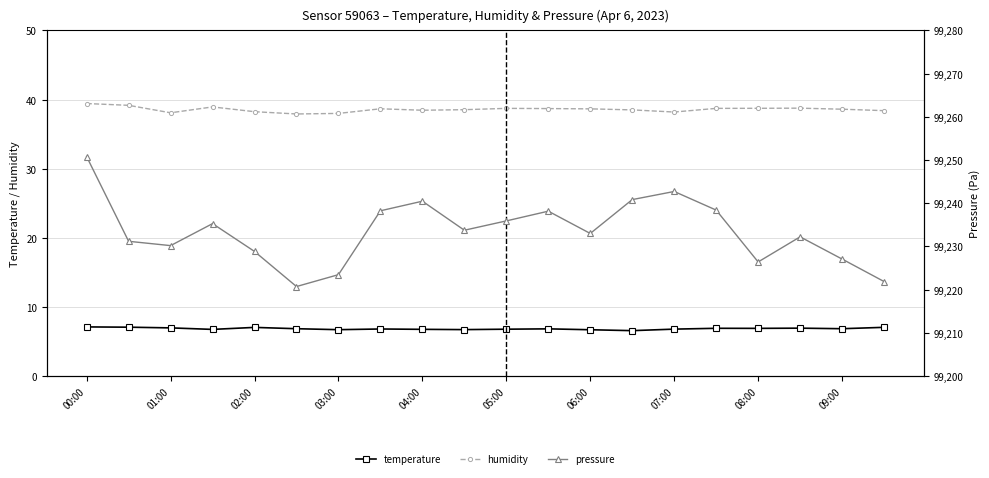

What is the minimum value for temperature?

6.6